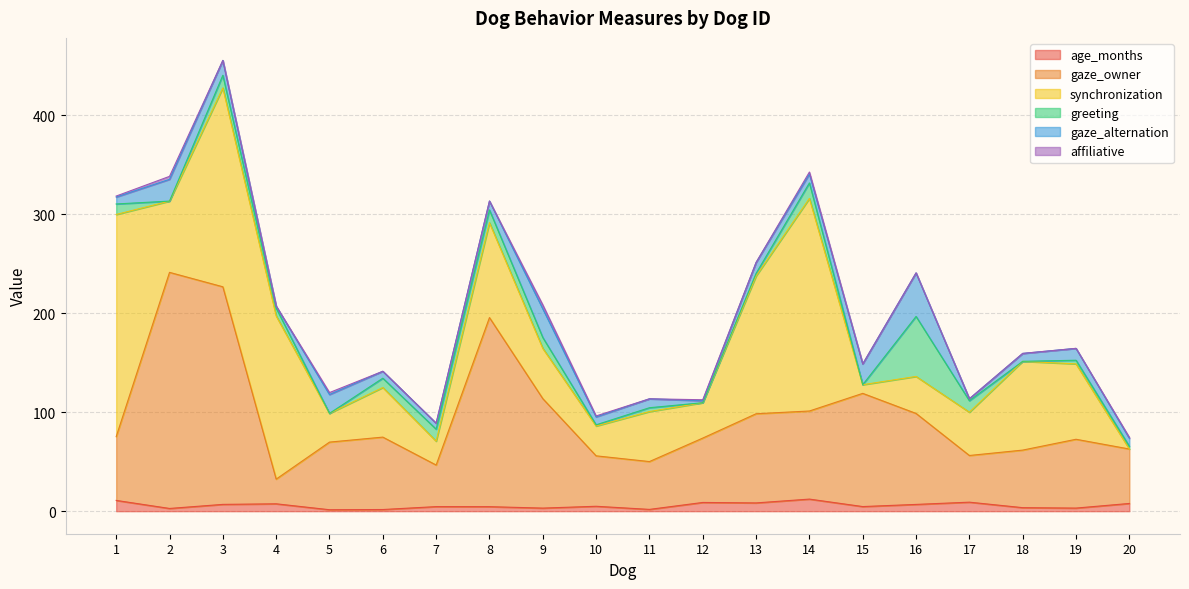

Rank the categories by gaze_owner value from lowest to highest.

4, 7, 17, 11, 10, 20, 18, 1, 12, 5, 19, 6, 14, 13, 16, 9, 15, 8, 3, 2